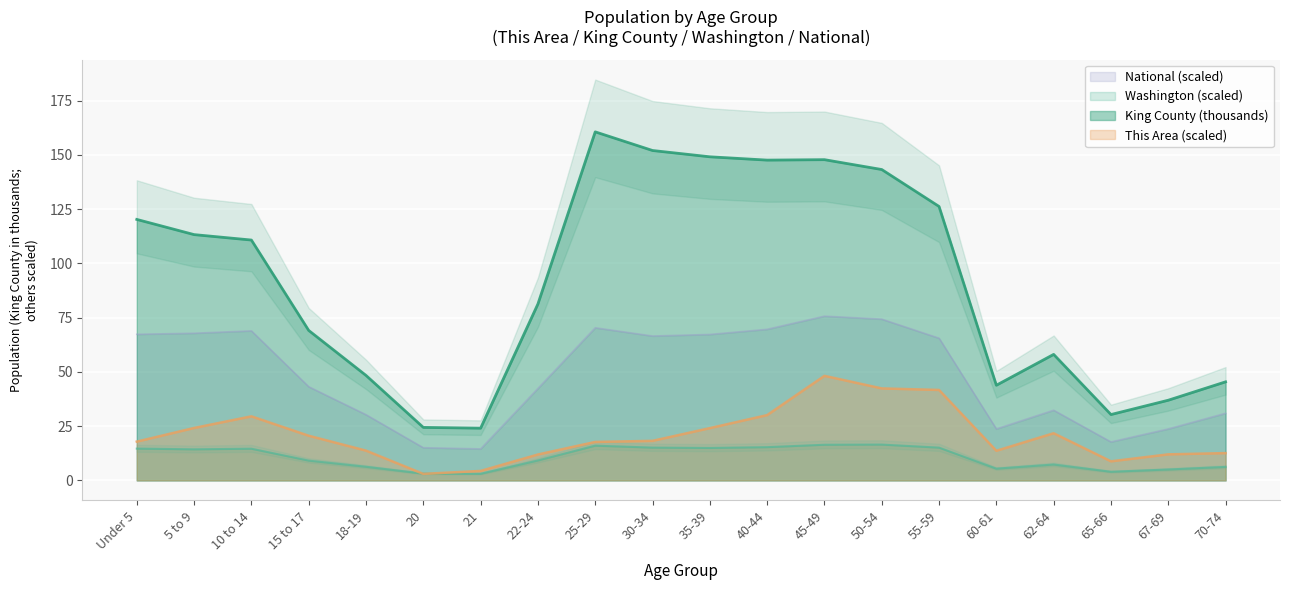

Which category has the lowest value in the National series?

21